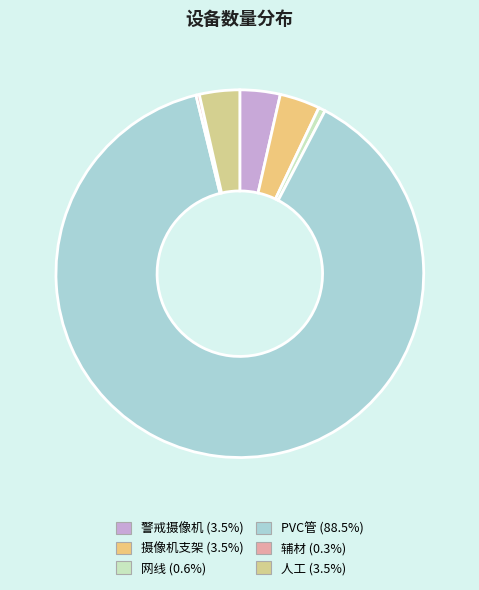

What percentage do PVC管 and 摄像机支架 together represent?

92.0%